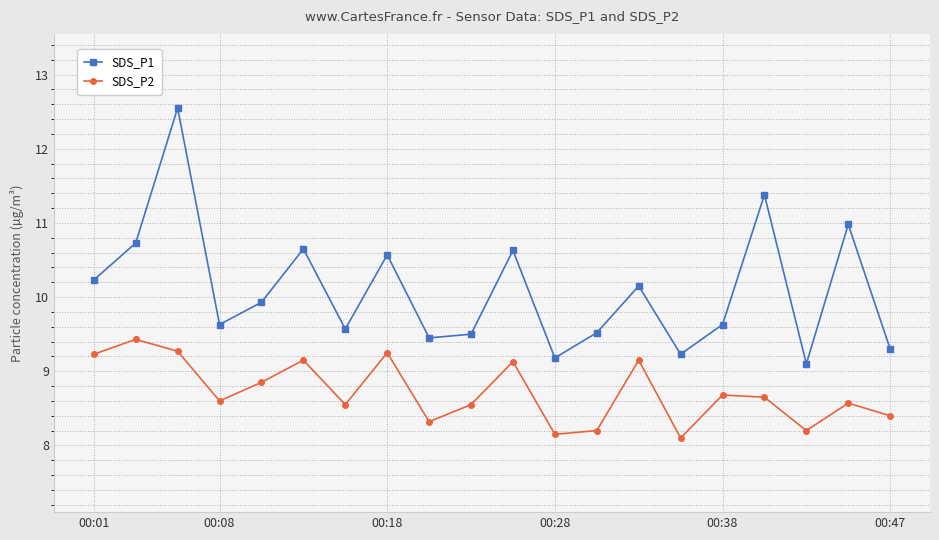

How many distinct data groups are displayed?

2